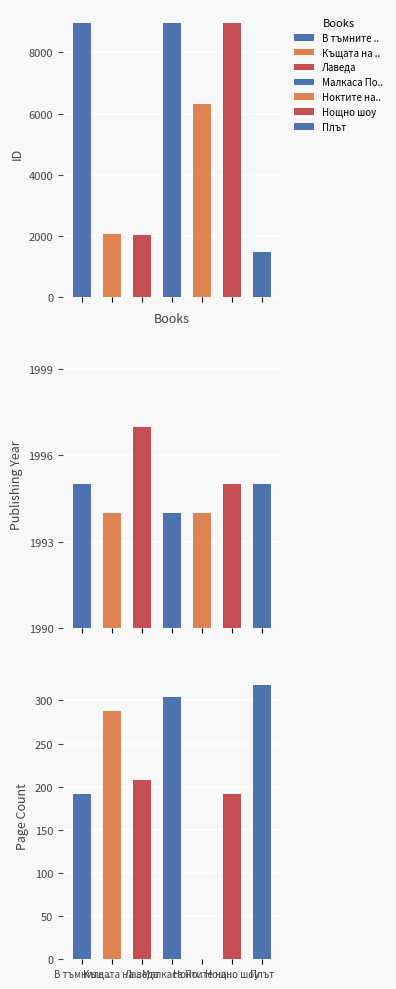

Reading right to left, list all the values displayed in this chart.

id: 1465	8973	6311	8972	2042	2053	8971
publishingYear: 1995	1995	1994	1994	1997	1994	1995
pageCount: 318	192	0	304	208	288	192